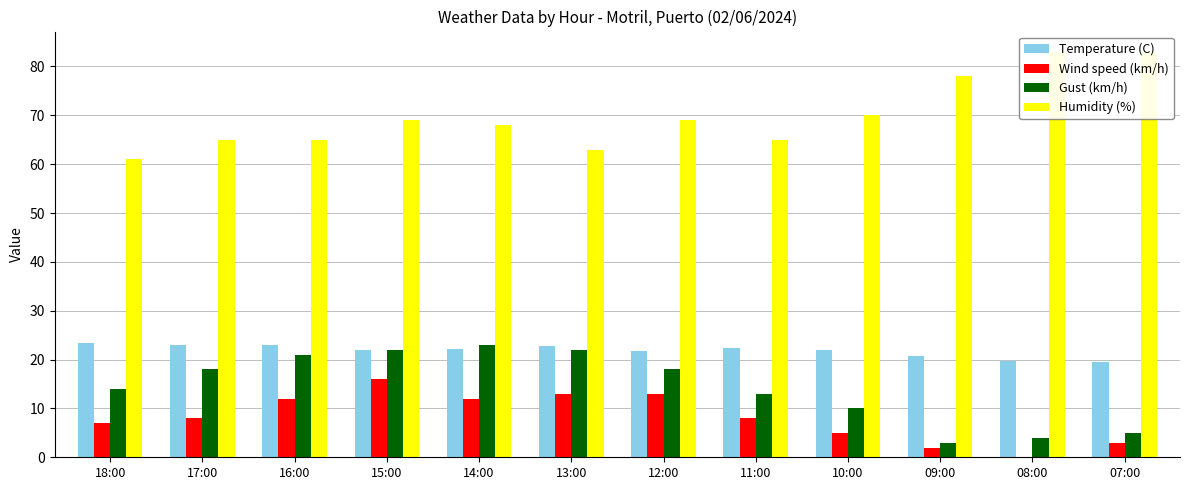

True or false: Humidity (%) has a value of 95.7 at 18:00.

False